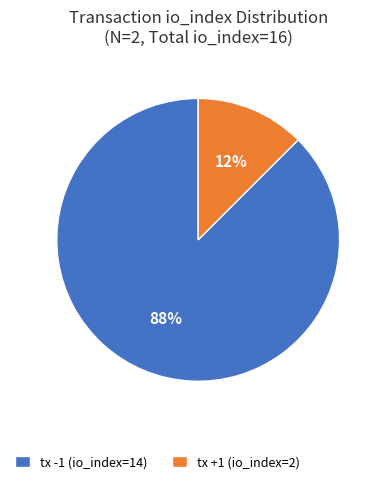

Which slice is the smallest?

tx +1 (io_index=2)